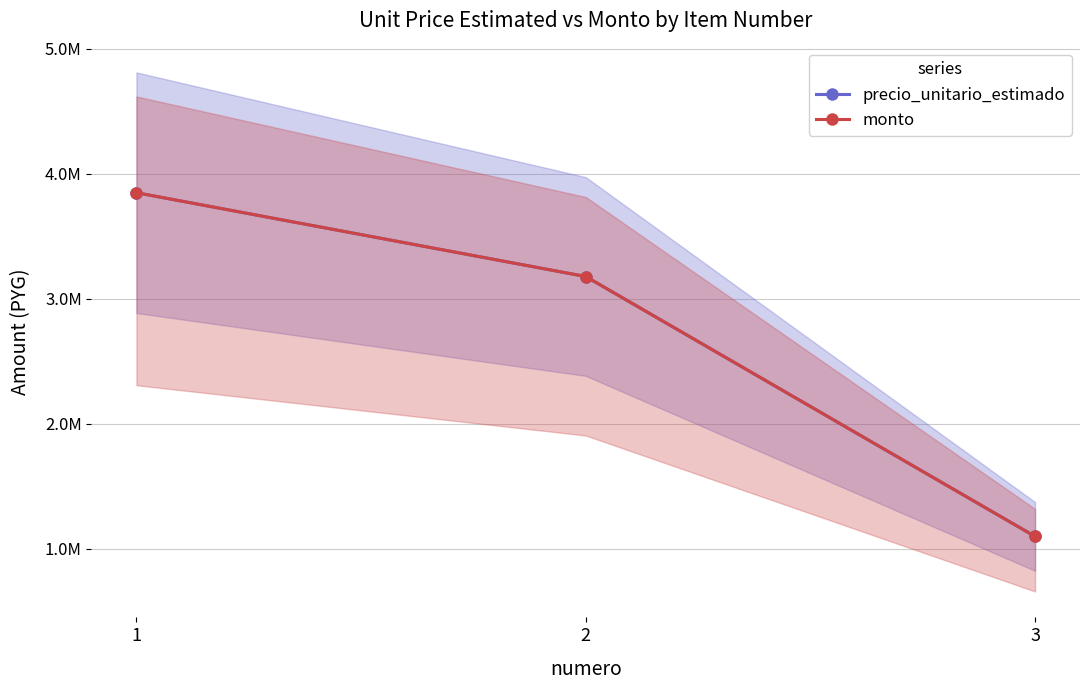

Reading left to right, list all the values displayed in this chart.

precio_unitario_estimado: 3850000	3179500	1100000
monto: 3850000	3179500	1100000